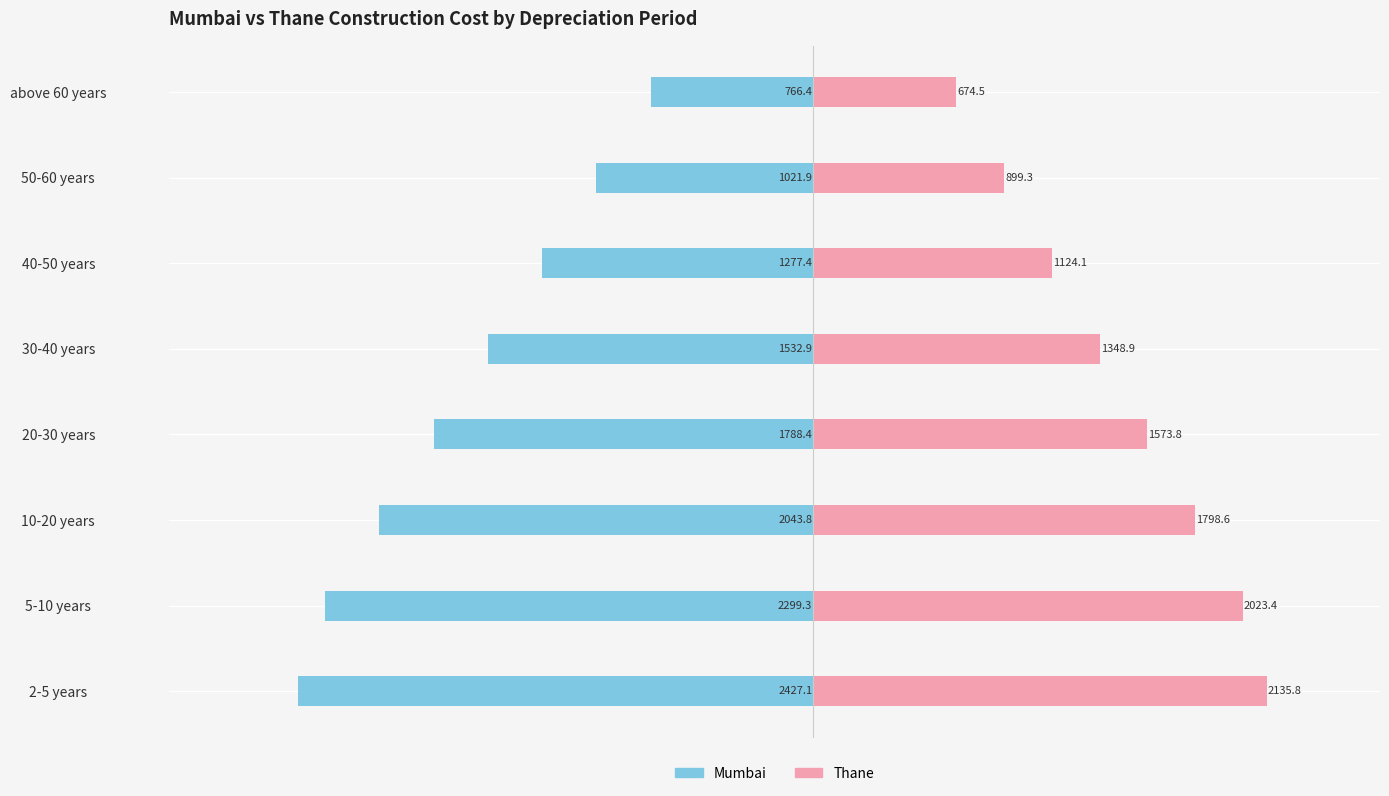

How many groups of bars are there?

8